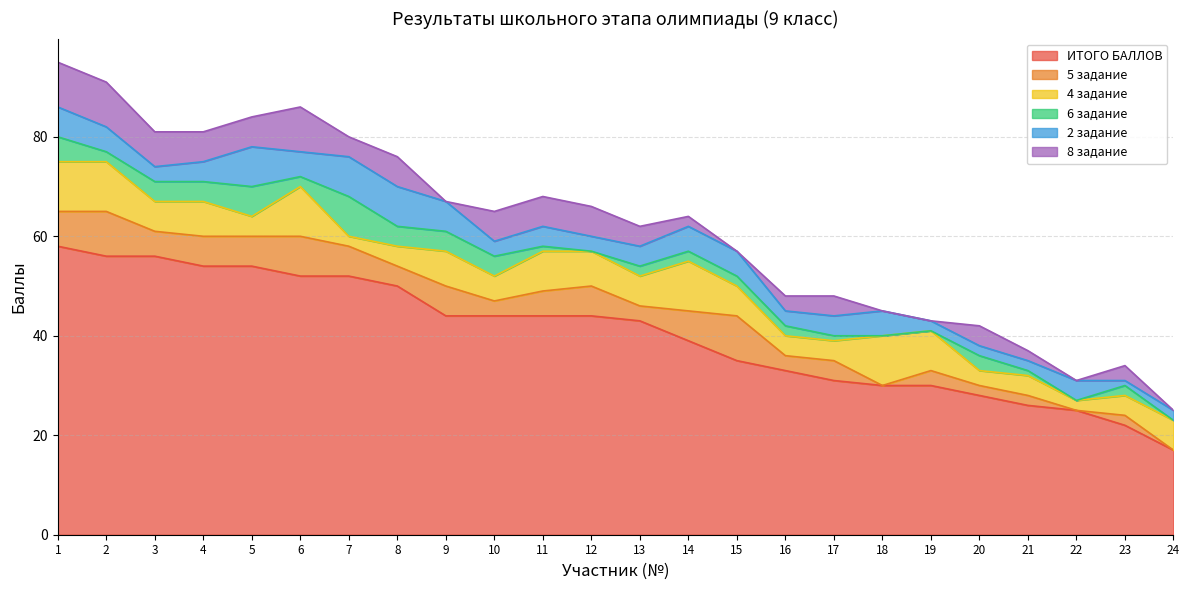

At 9, list the series in order from largest to smallest.

ИТОГО БАЛЛОВ, 4 задание, 5 задание, 2 задание, 6 задание, 8 задание